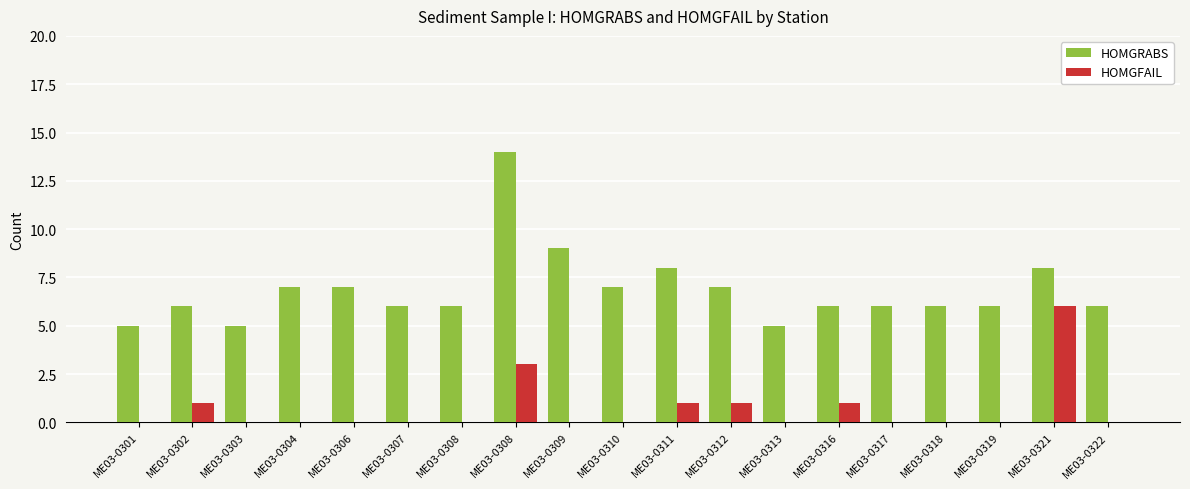

What is the lowest value of the HOMGRABS series?

5